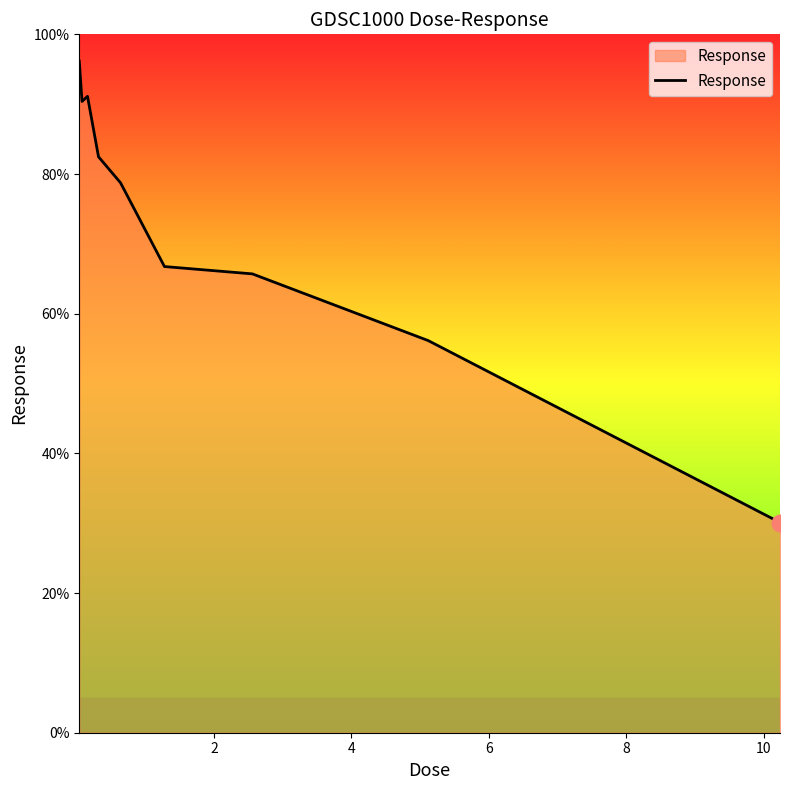

What is the minimum value shown in the chart?

30.1